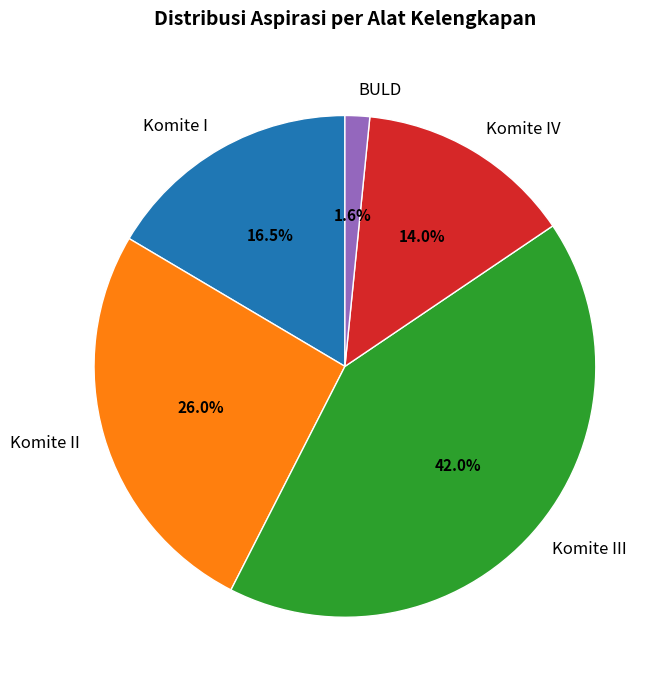

Approximately how many times larger is the value at Komite I compared to Komite III?

0.4